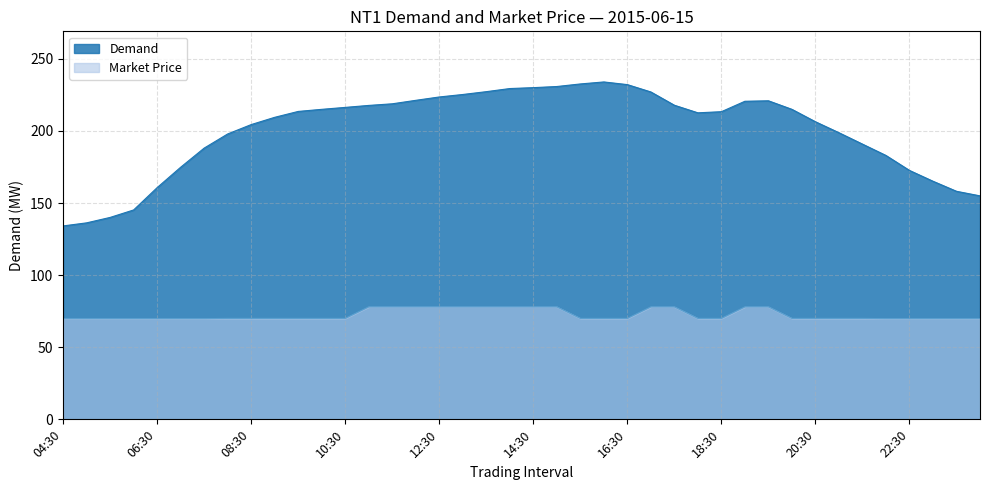

What are all the series names shown in the legend?

Demand, Market Price